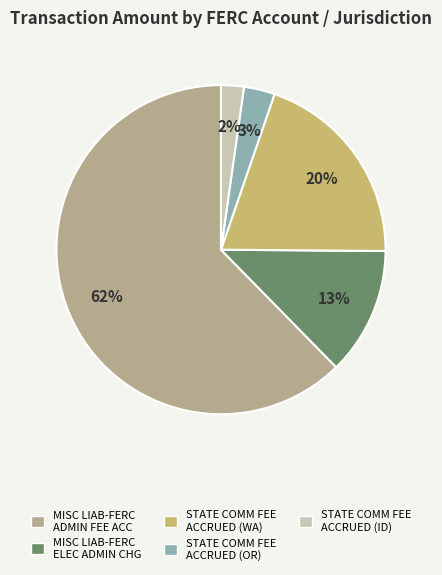

The STATE COMM FEE ACCRUED (WA) slice represents 20% of the pie. True or false?

True